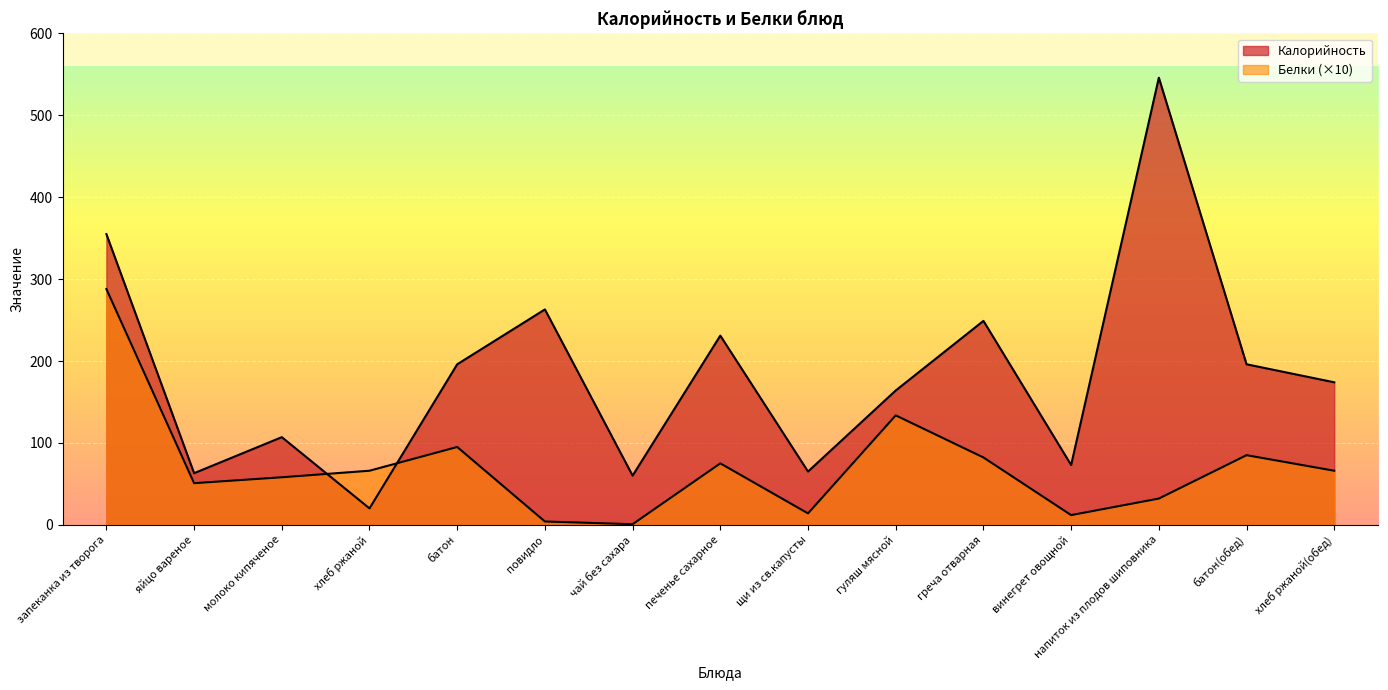

How many interior local valleys does the Калорийность series have?

5